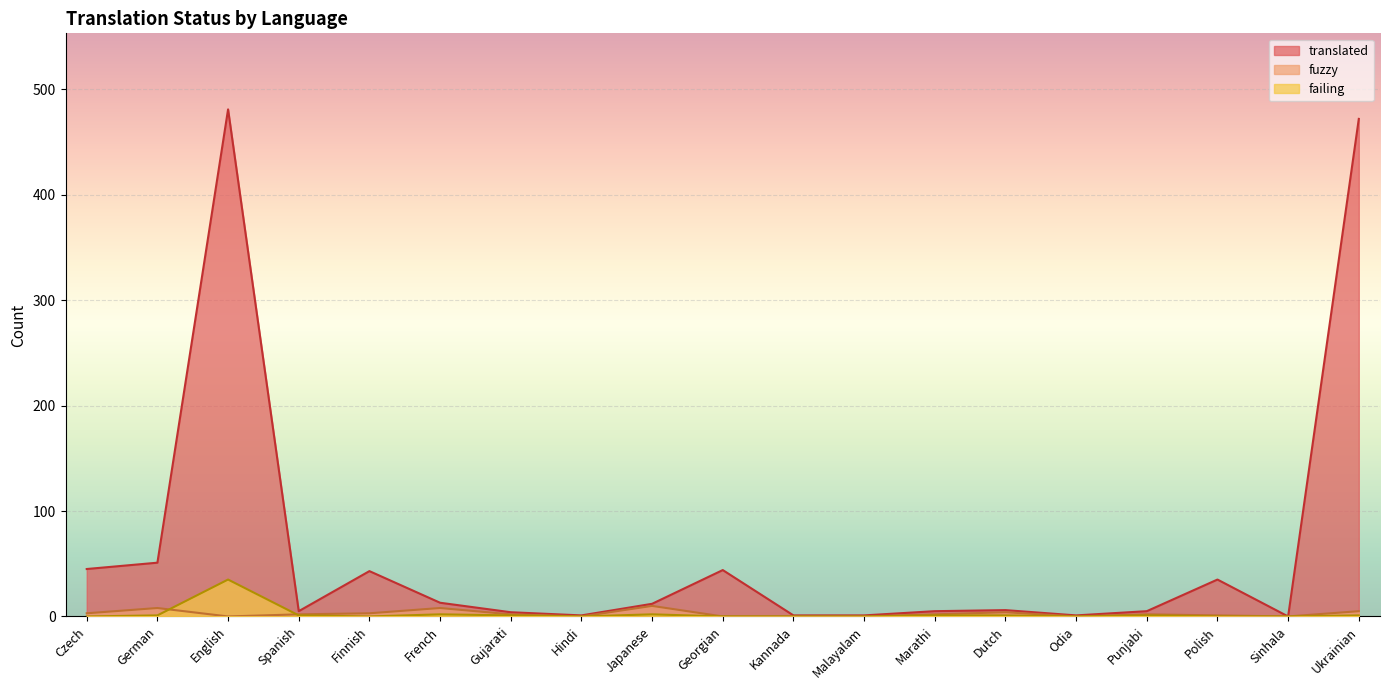

What is the difference between the second highest and second lowest values in the fuzzy series?

8